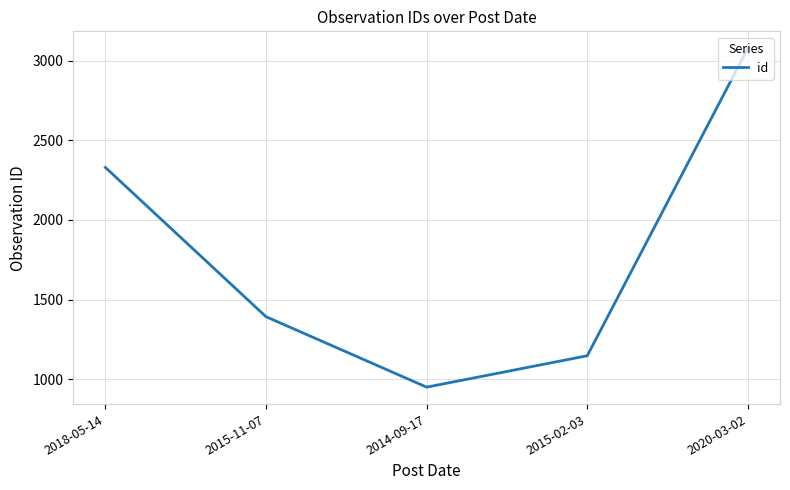

Reading left to right, extract all data points from this chart.

2018-05-14=2329	2015-11-07=1392	2014-09-17=950	2015-02-03=1147	2020-03-02=3077